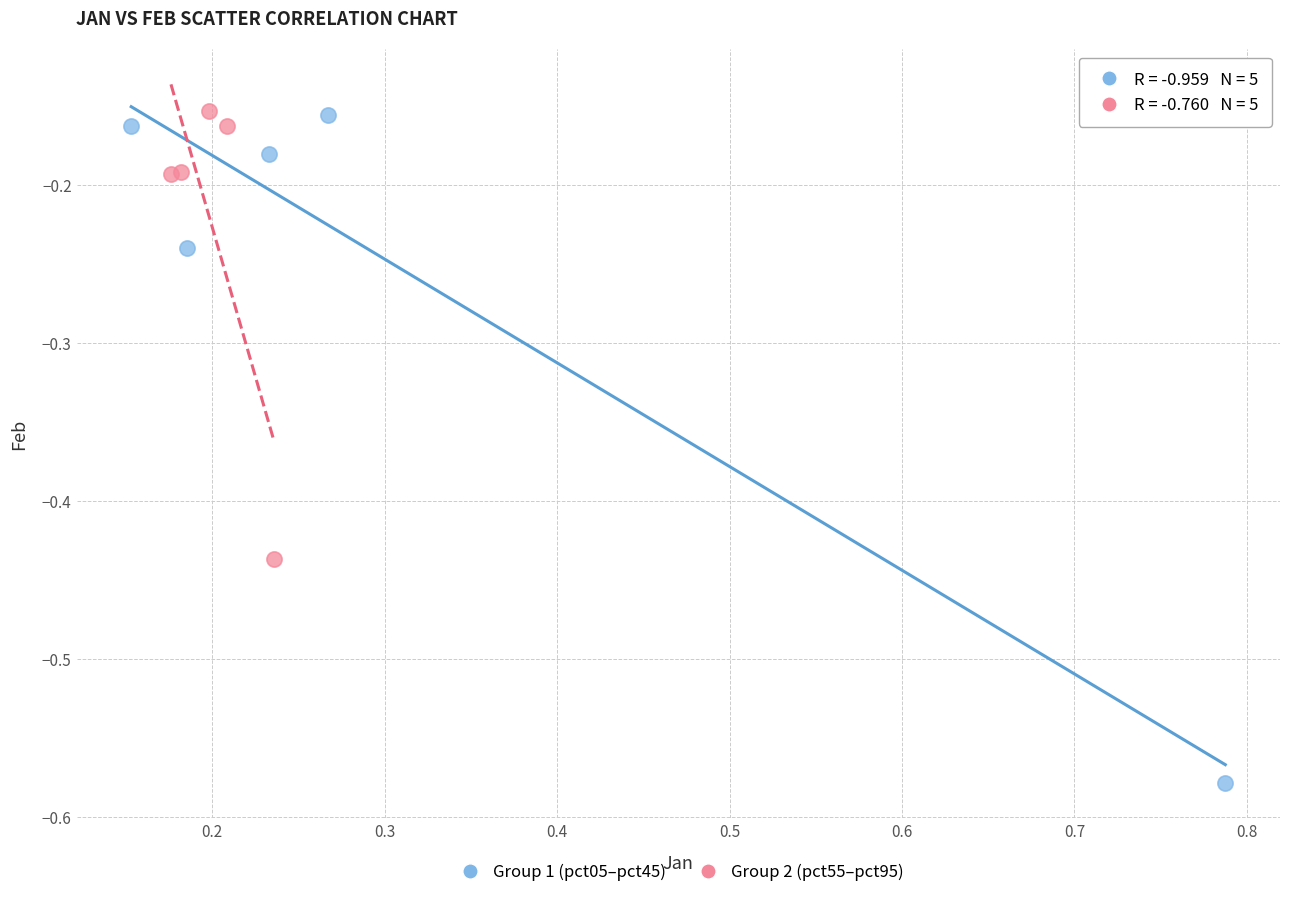

What are all the series names shown in the legend?

Group 1 (pct05–pct45), Group 2 (pct55–pct95)